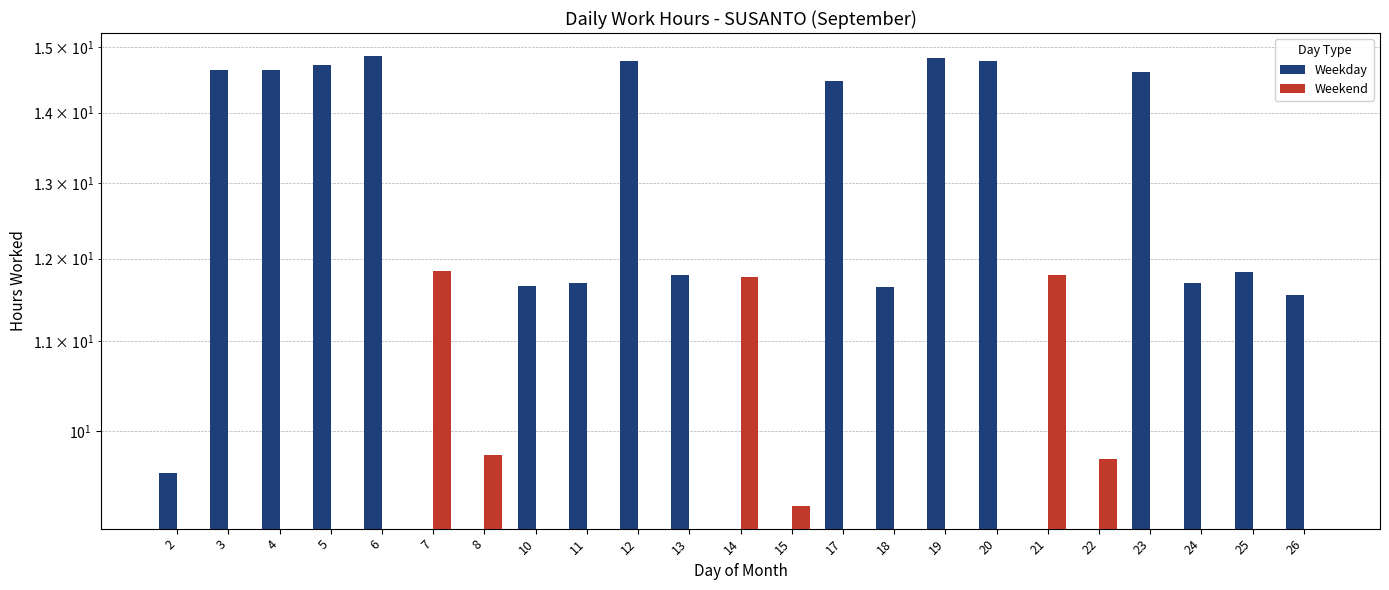

At how many categories does at least one series exceed 6?

23